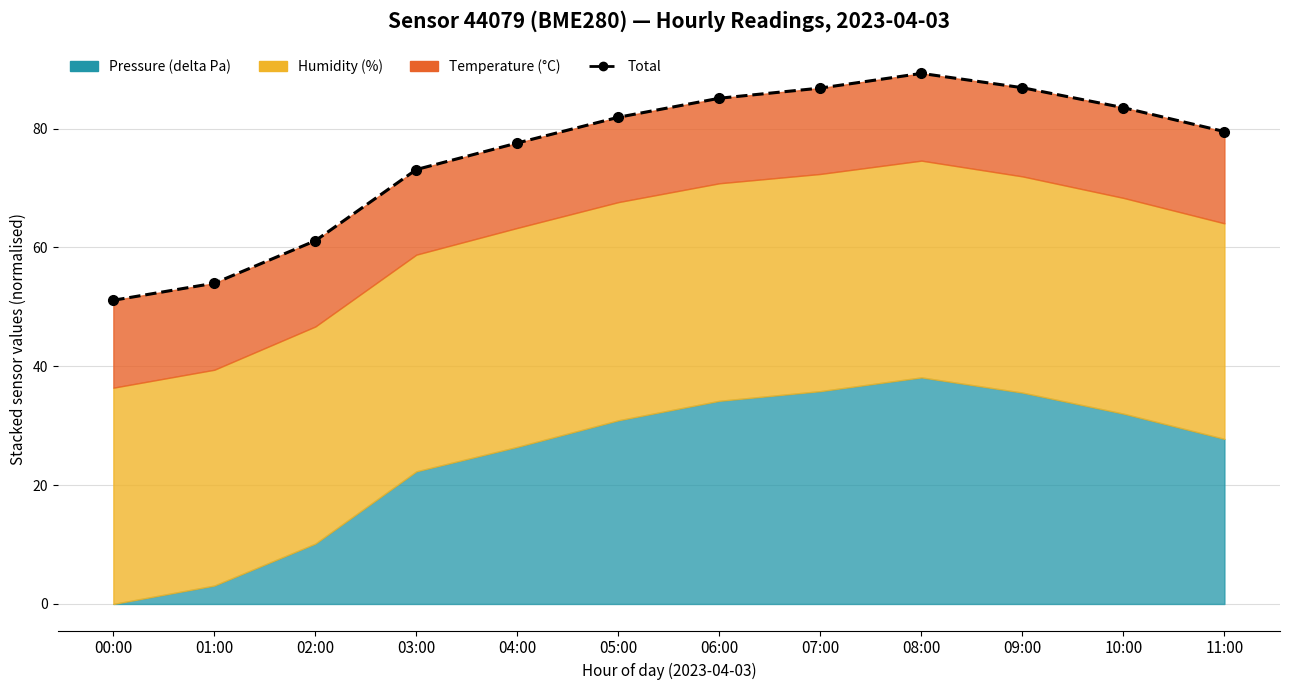

What is the difference between the maximum and minimum values?

38.2